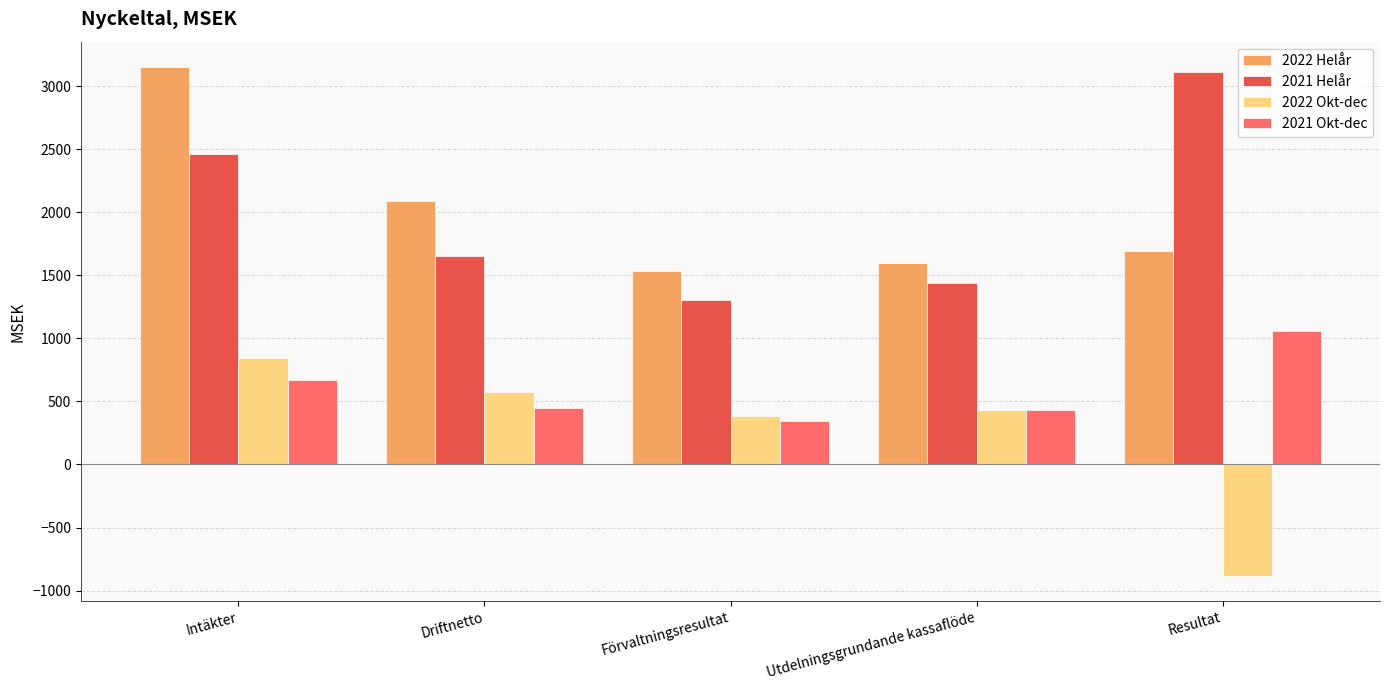

What is the smallest value displayed?

-882